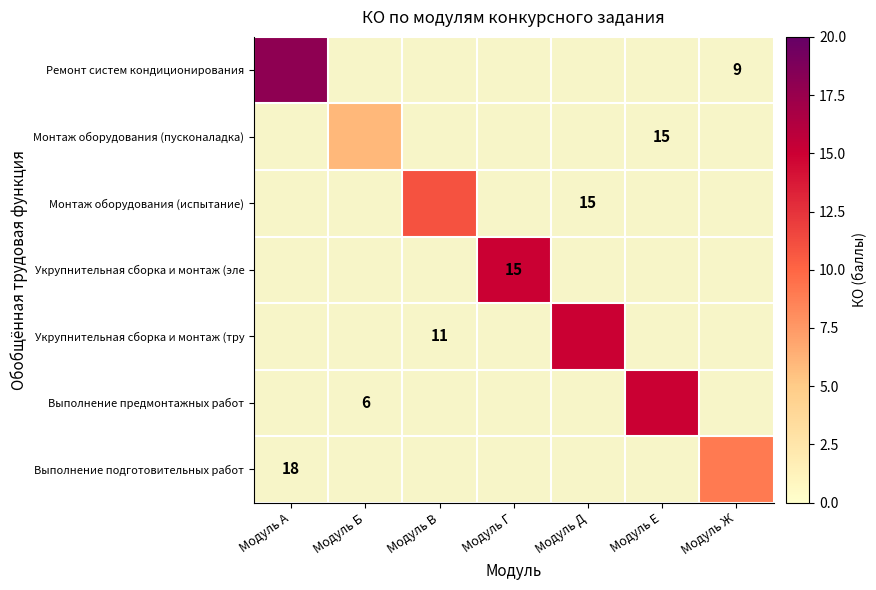

Which category has the lowest value in the Монтаж оборудования (испытание) series?

Модуль А